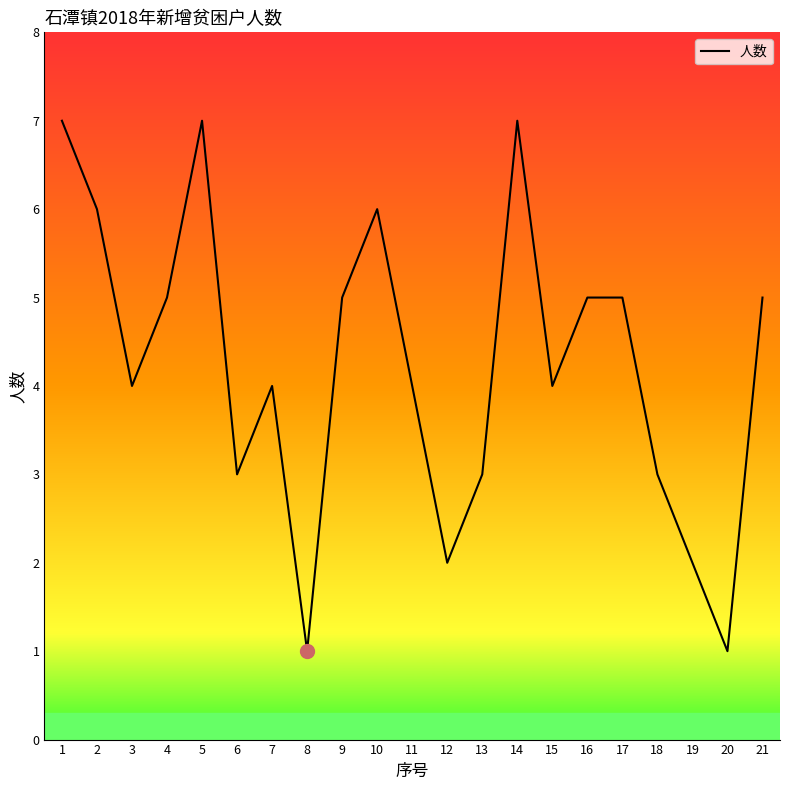

How many categories are shown in the chart?

21